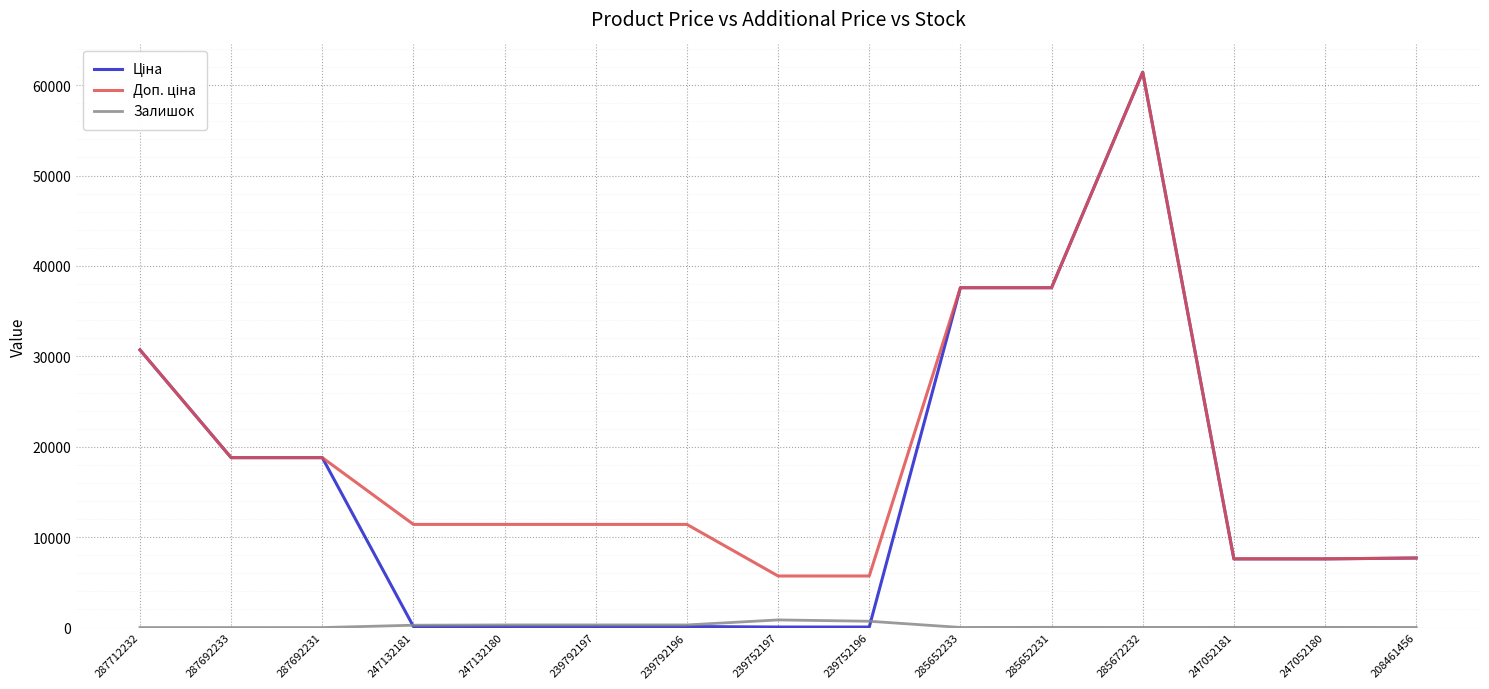

At which category is the sum across all series the highest?

285672232